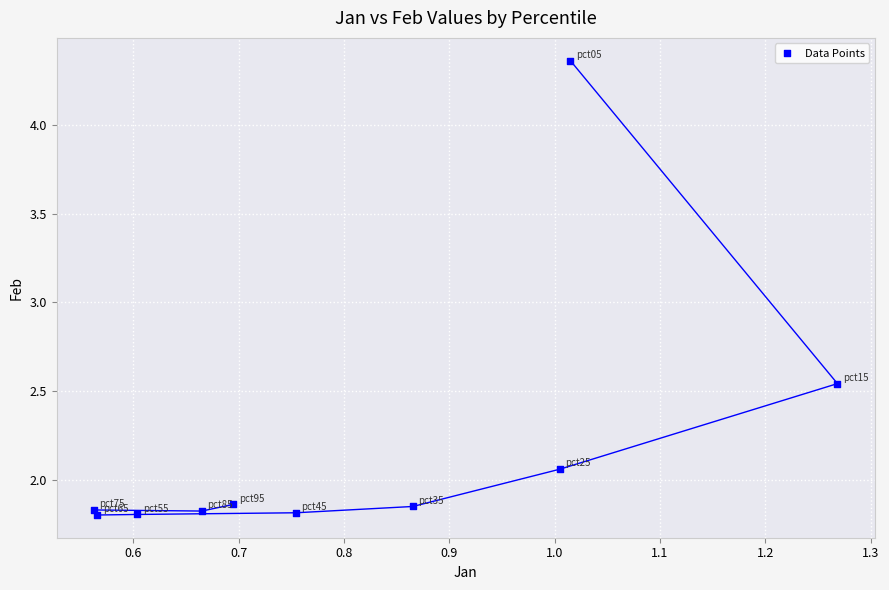

What is the average Y value?

2.2